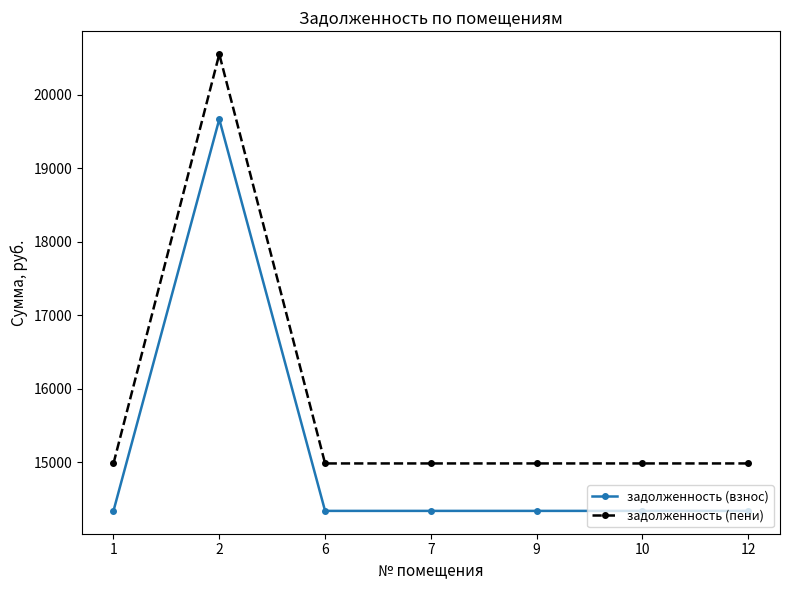

At which category does задолженность (взнос) reach its first local peak?

2